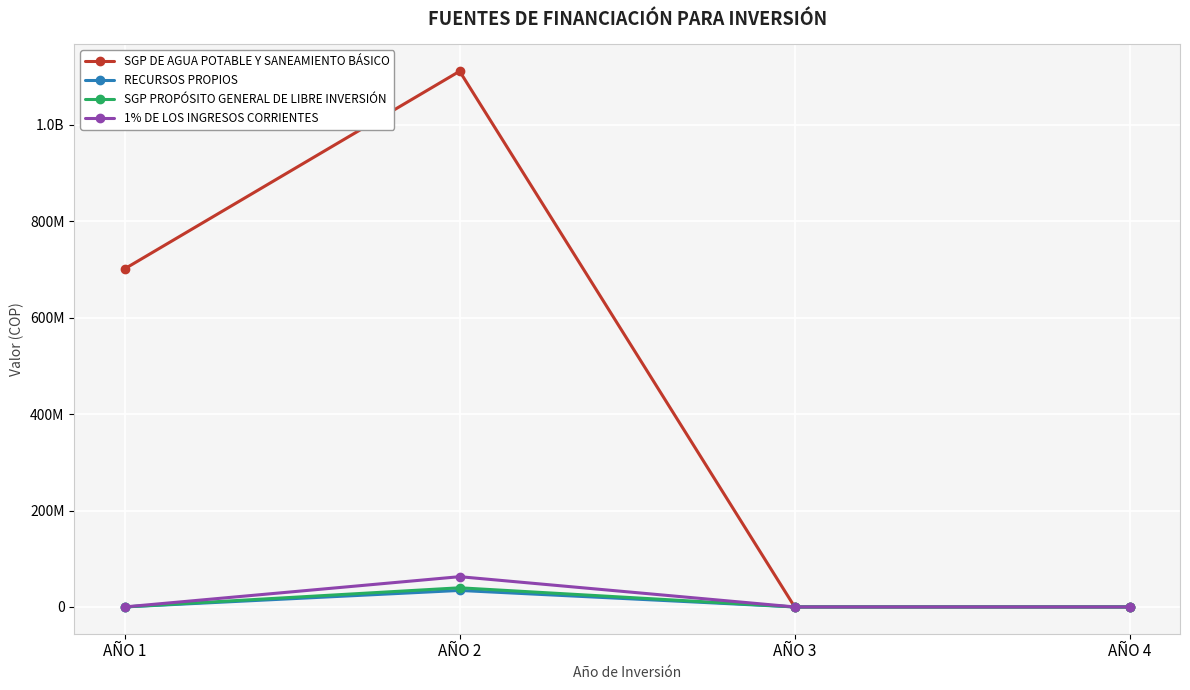

Does the chart have visible grid lines?

Yes